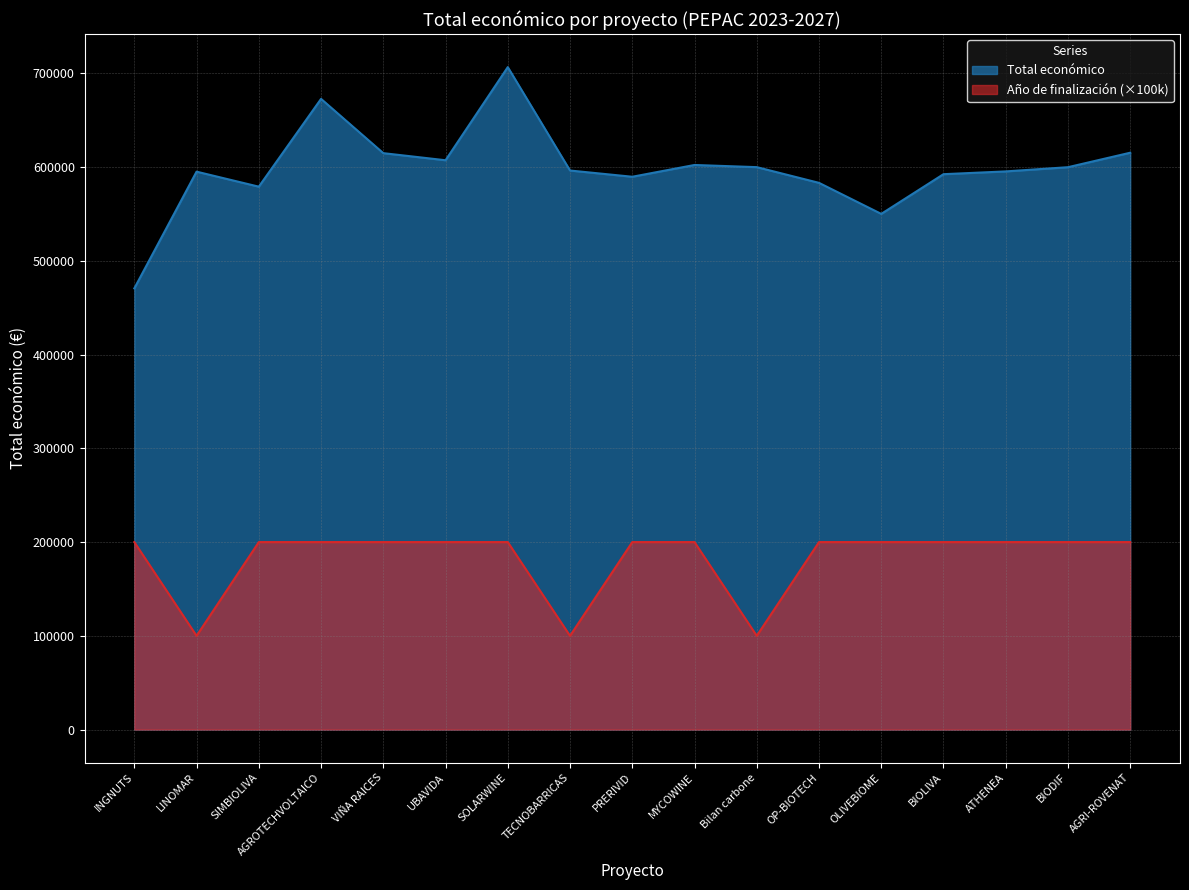

How many data points does each series have?

17